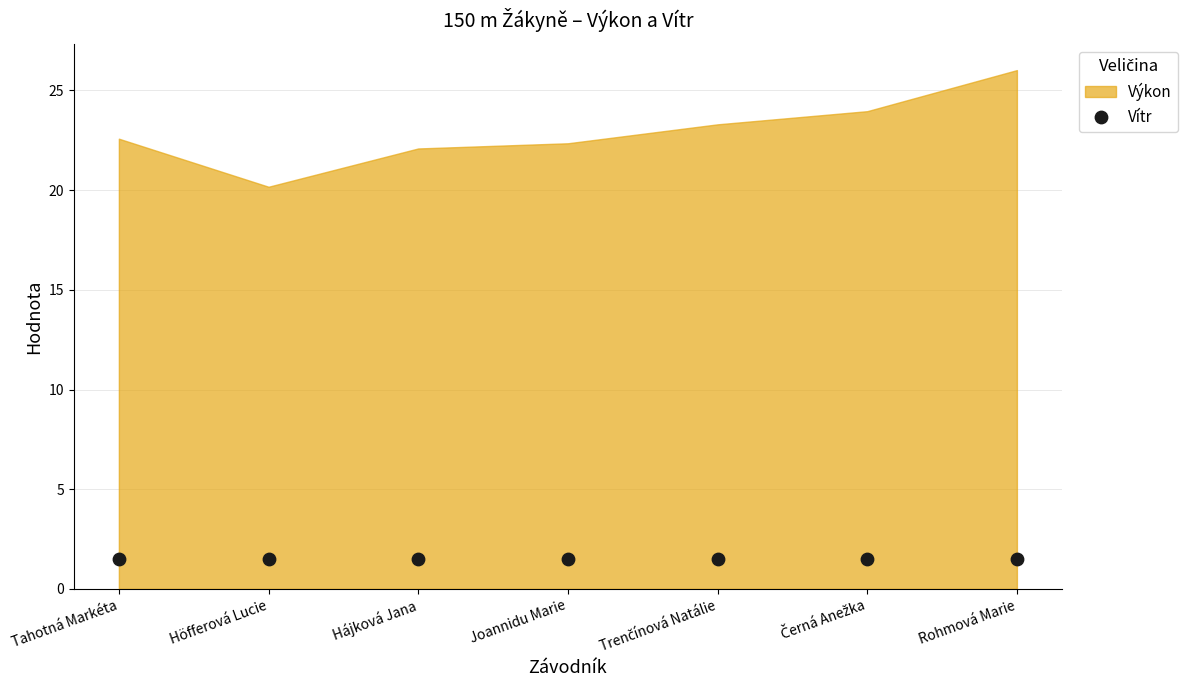

Which series has the largest Y range (max minus min)?

Výkon